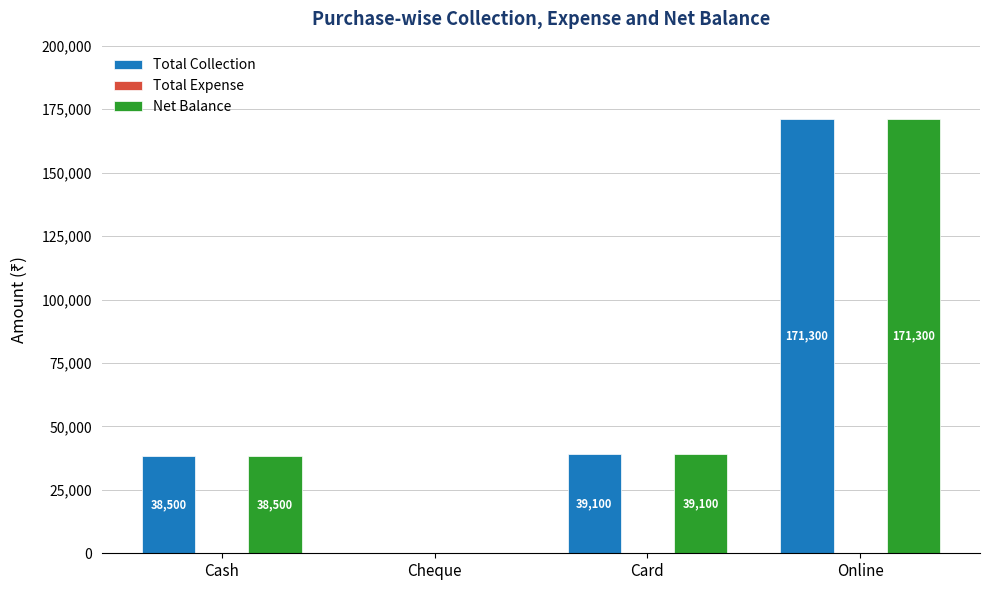

What is the total value across all series at Cash?

77000